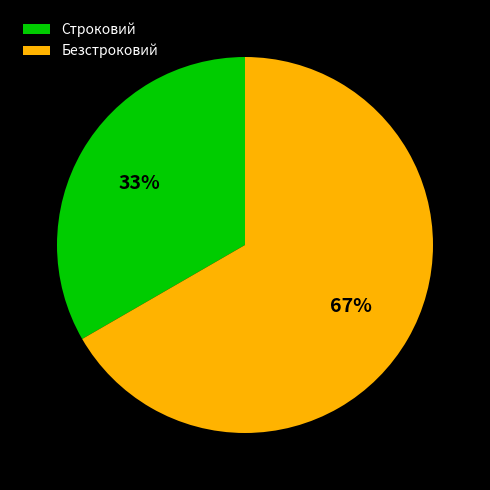

Count the number of slices in the pie.

2